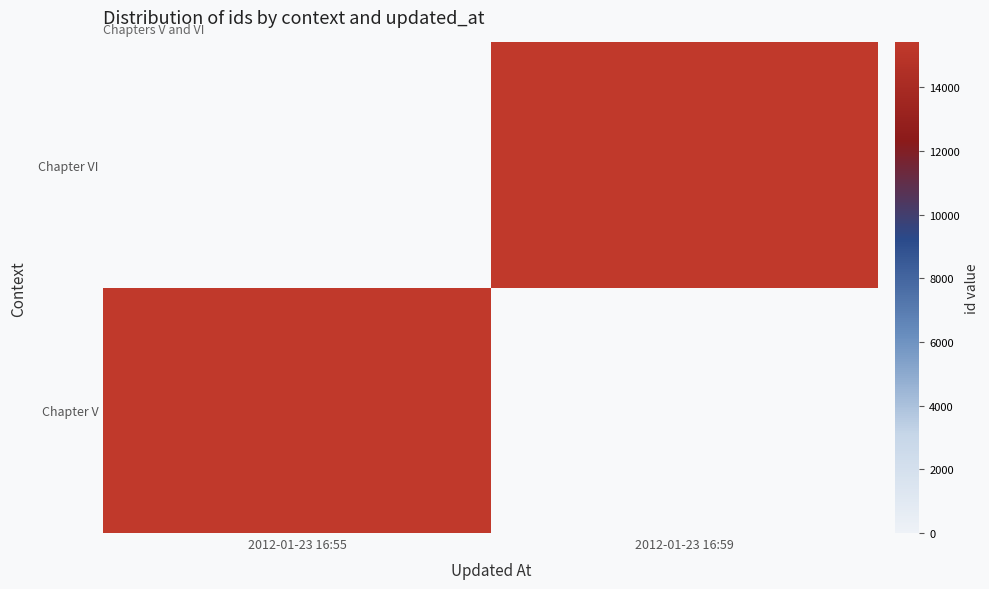

Is it true that Chapter V equals 4602.0 at 2012-01-23 16:55?

False